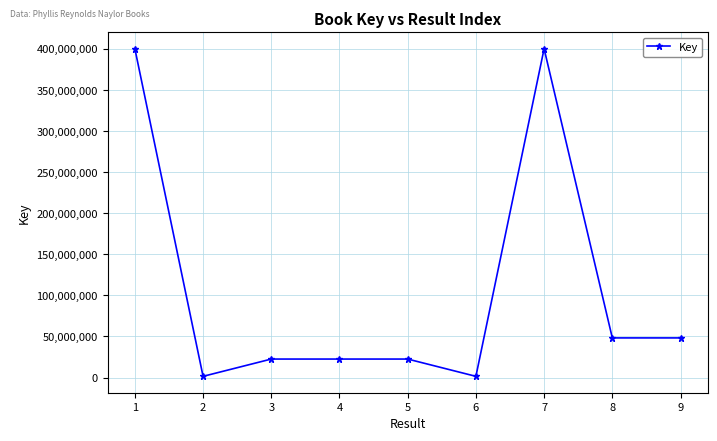

Count the number of categories in the chart.

9